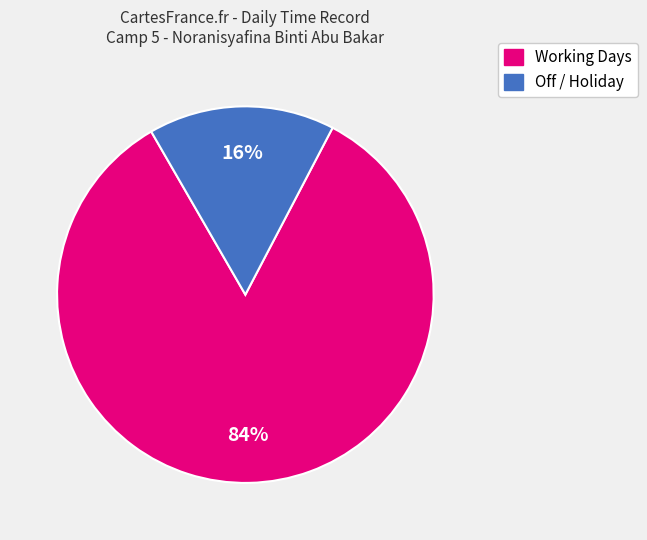

Is there any slice that represents more than half of the pie?

Yes